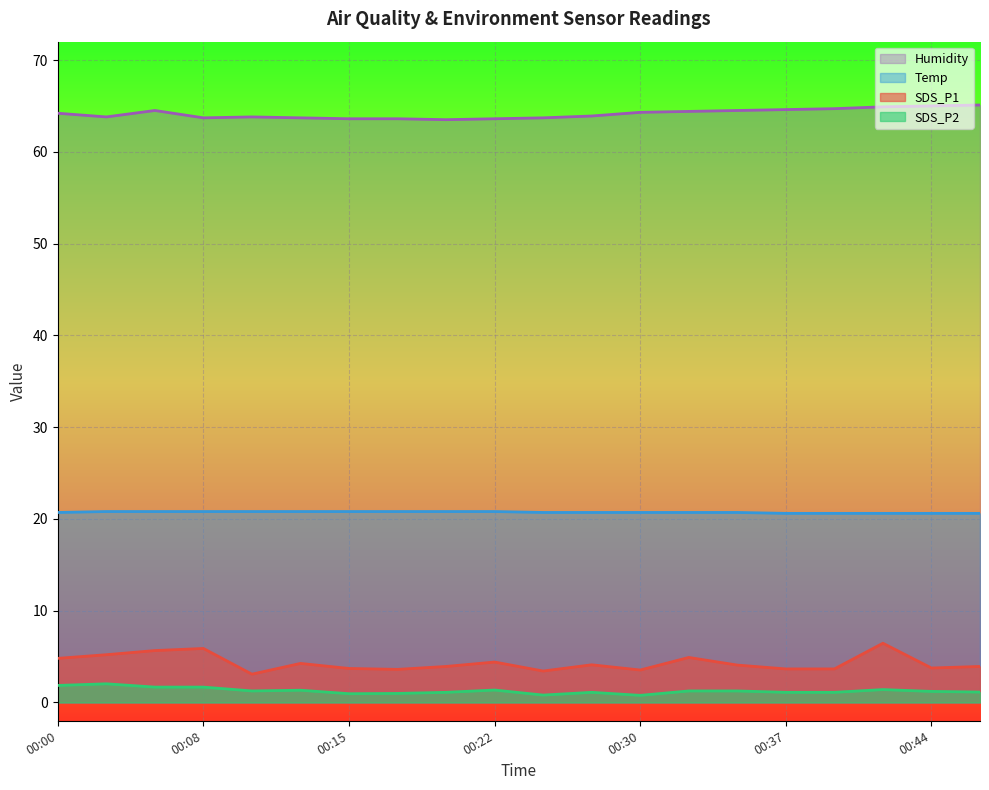

What is the difference between the maximum and minimum values in the Humidity series?

1.6